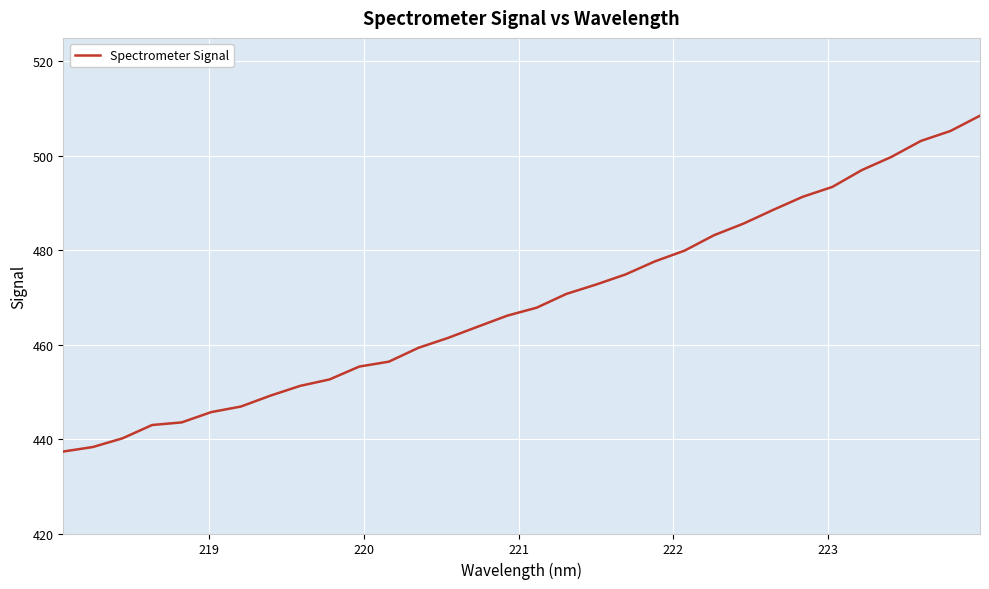

What is the difference between the maximum and minimum values?

71.2